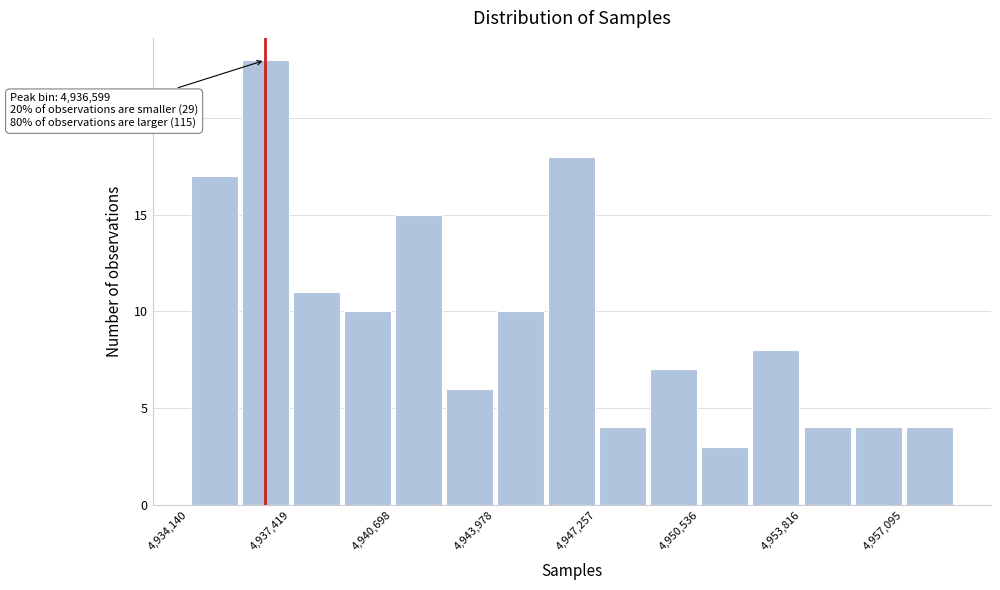

Around what value on the x-axis is the tallest bar? Give the approximate position of its centre, as read against the axis.

4936500